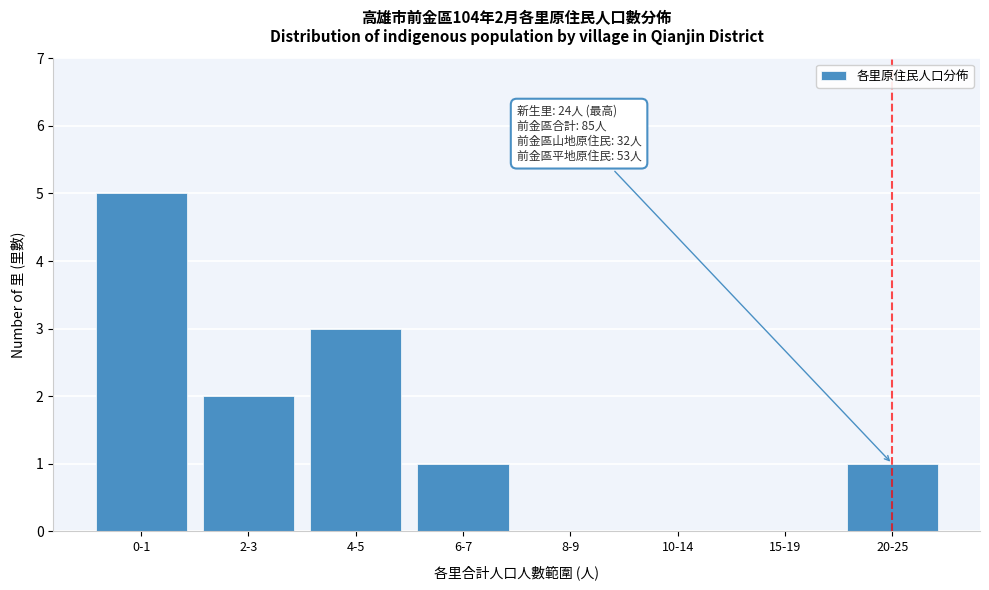

Reading left to right, what are all the values shown in this chart?

0-1=5	2-3=2	4-5=3	6-7=1	8-9=0	10-14=0	15-19=0	20-25=1